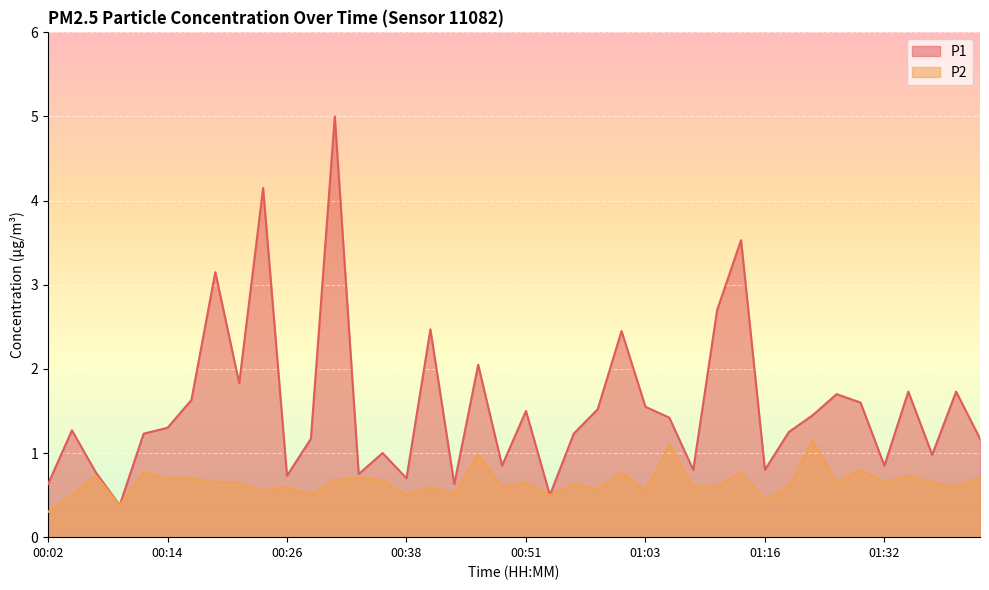

What is the minimum value shown in the chart?

0.3